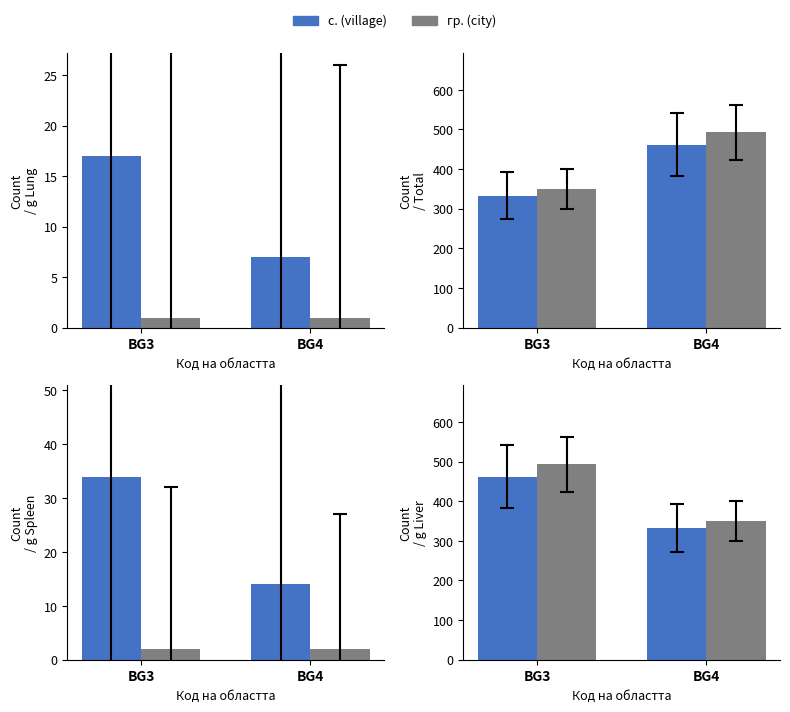

True or false: гр. (city) has a value of 493 at BG3.

True